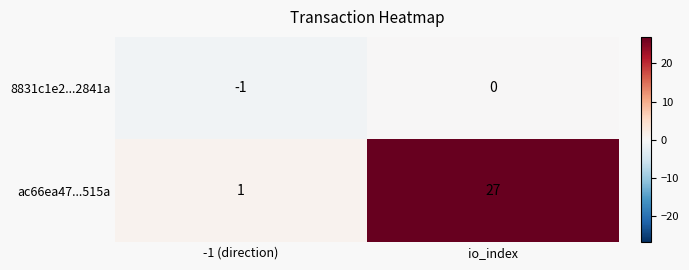

Which series has the largest range (max minus min)?

ac66ea47...515a